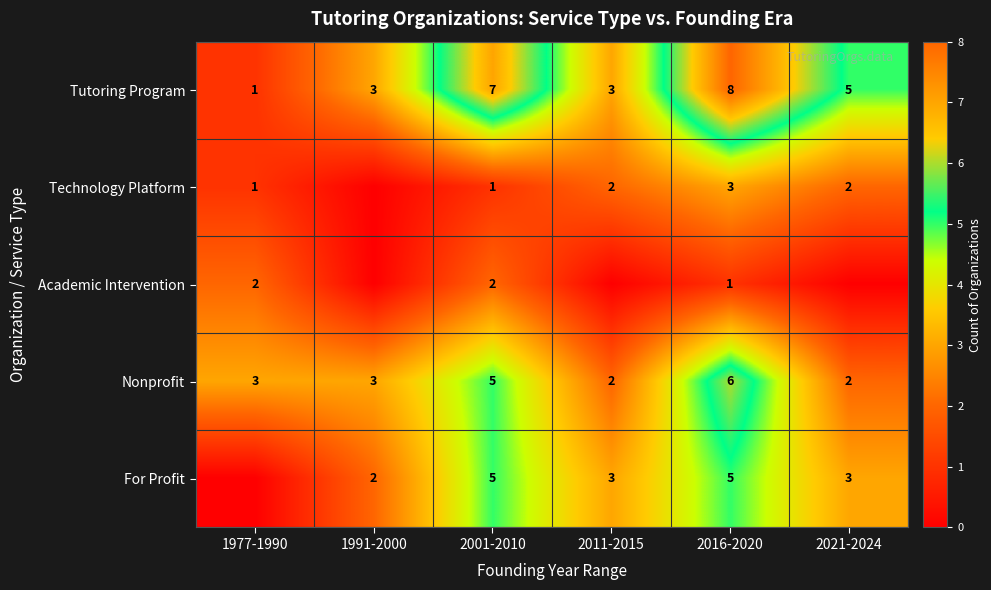

Which series changed the most between 2001-2010 and 2016-2020?

Technology Platform